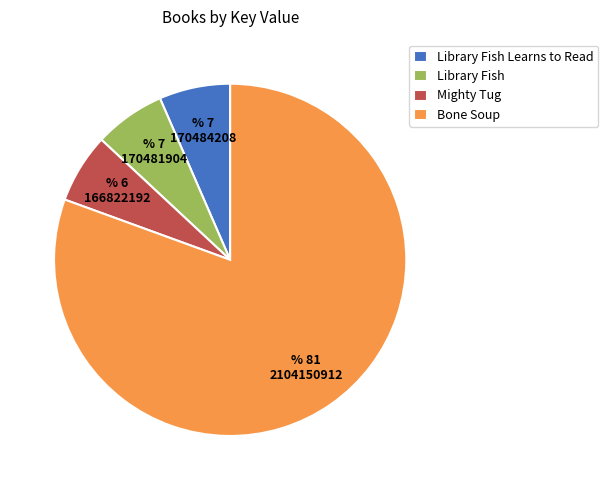

What is the largest slice in the pie chart?

Bone Soup